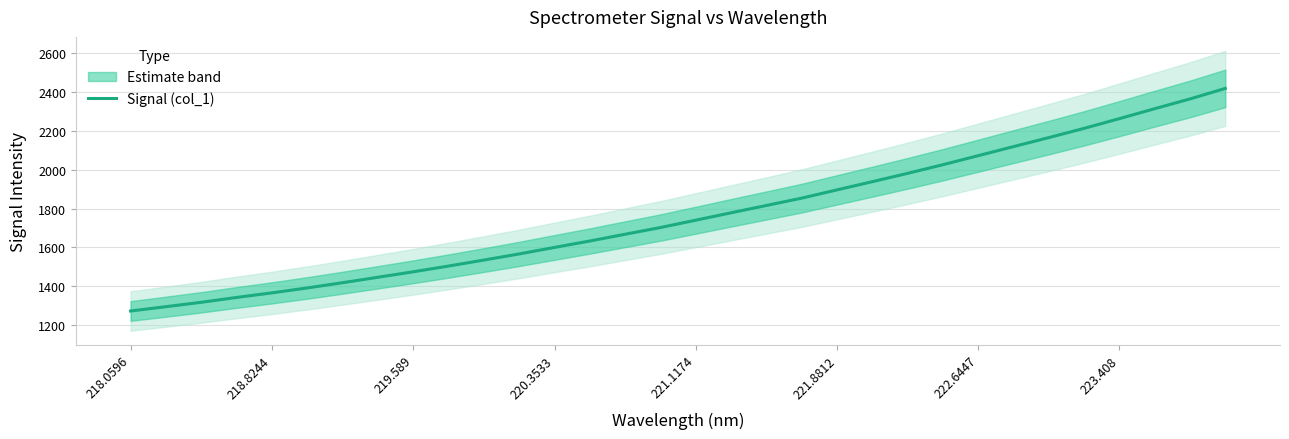

What is the maximum value for Signal (col_1)?

2419.6